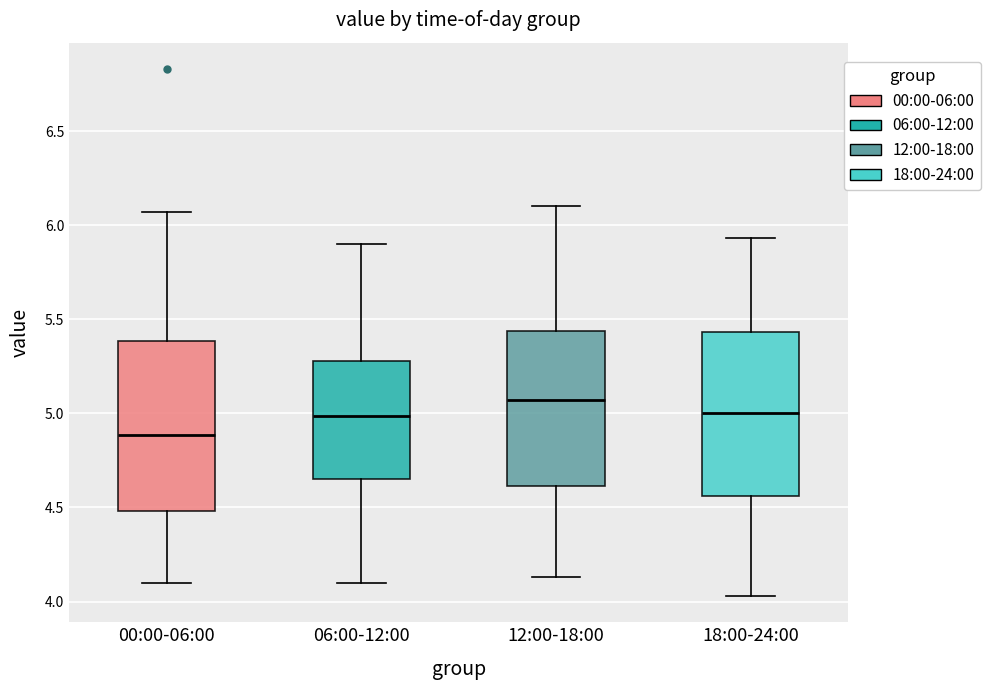

Where does the median line of the box for 00:00-06:00 sit on the y-axis? The values are not printed on the chart, so give them approximately, as read against the axis.

4.90